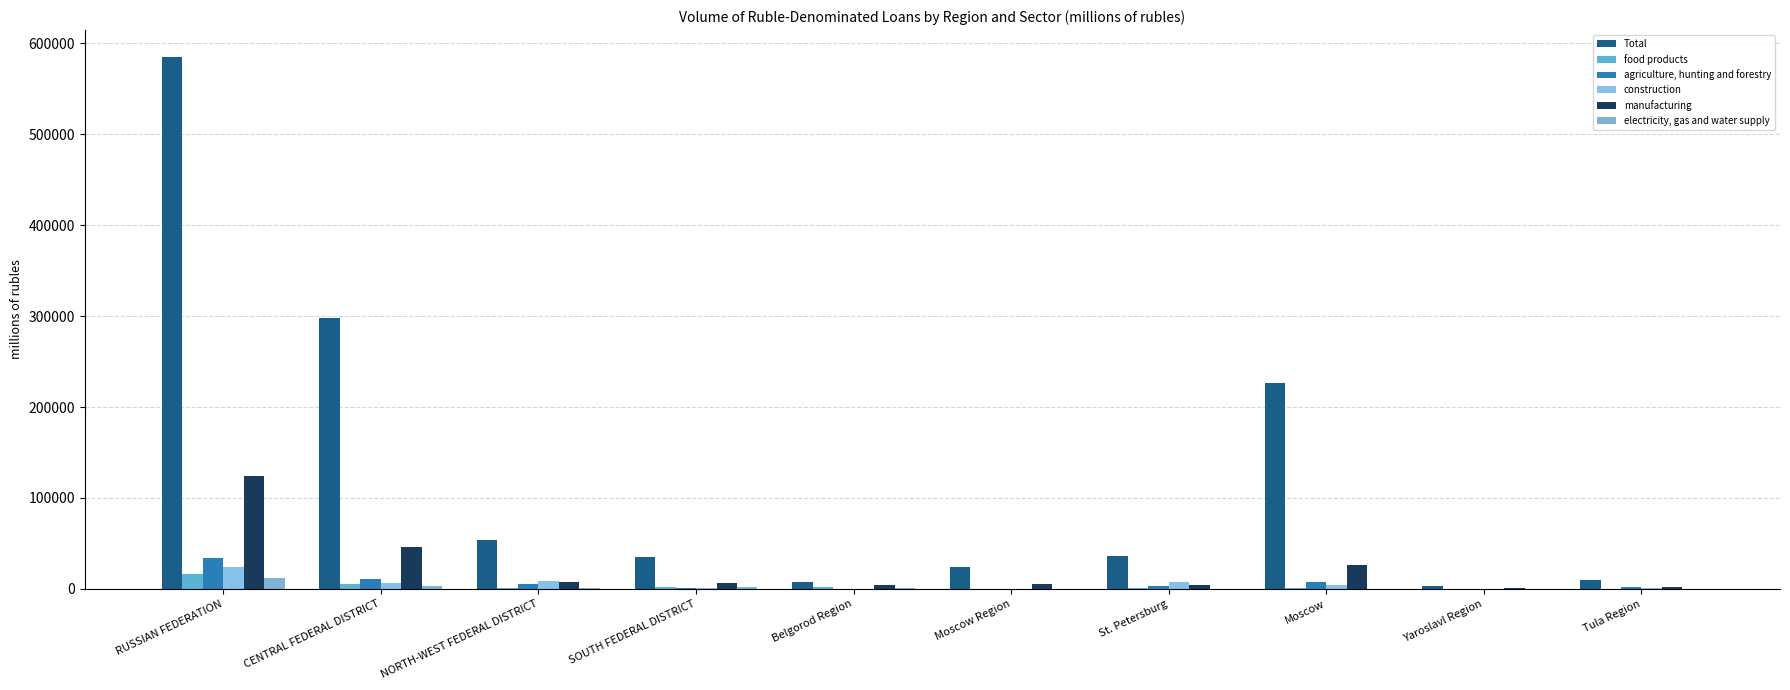

Reading left to right, list all the values displayed in this chart.

Total: 585364	297486	54200	34878	8121	23837	35861	225966	2947	9960
food products: 16083	5438	1193	2295	1968	330	509	1426	36	117
agriculture, hunting and forestry: 33548	10505	4966	879	0	199	3353	7504	37	1569
construction: 23770	6238	8428	578	60	386	8016	4737	12	779
manufacturing: 124532	45704	7082	7023	4150	4846	4051	26678	862	2334
electricity, gas and water supply: 11774	3384	704	2630	801	69	19	15	127	154